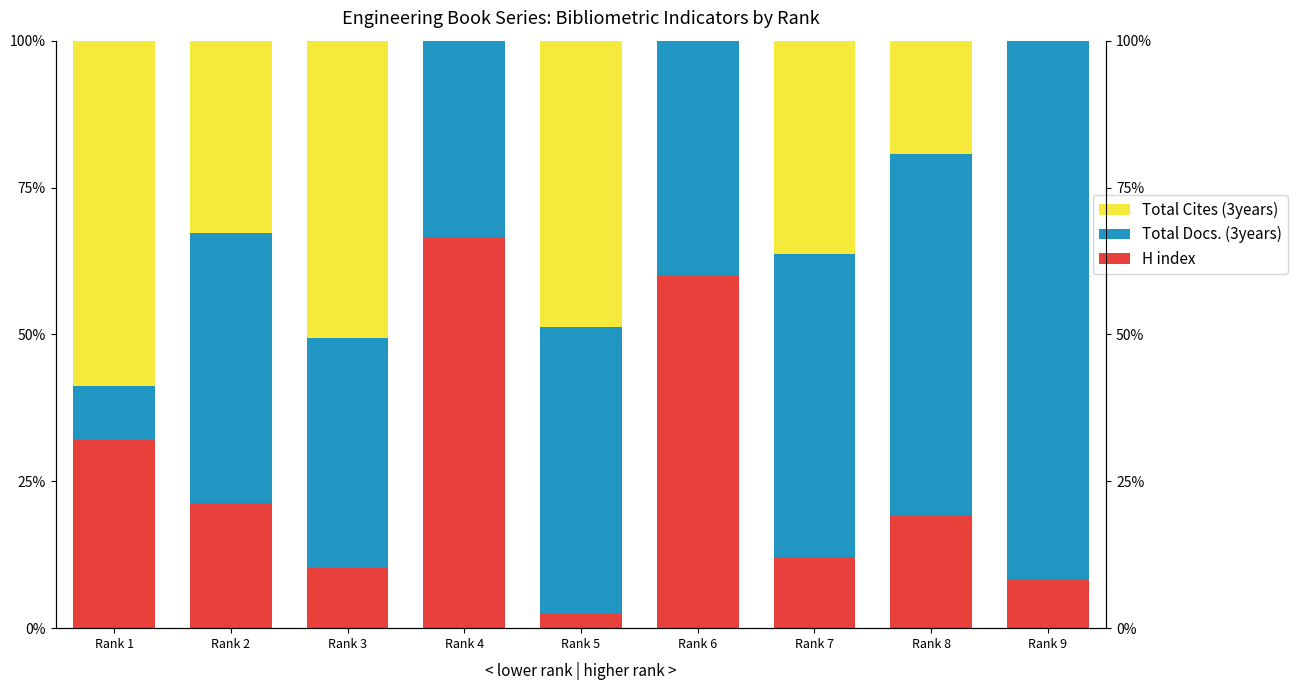

What is the value of the Total Docs. (3years) bar at the 2nd from the left?

45.9